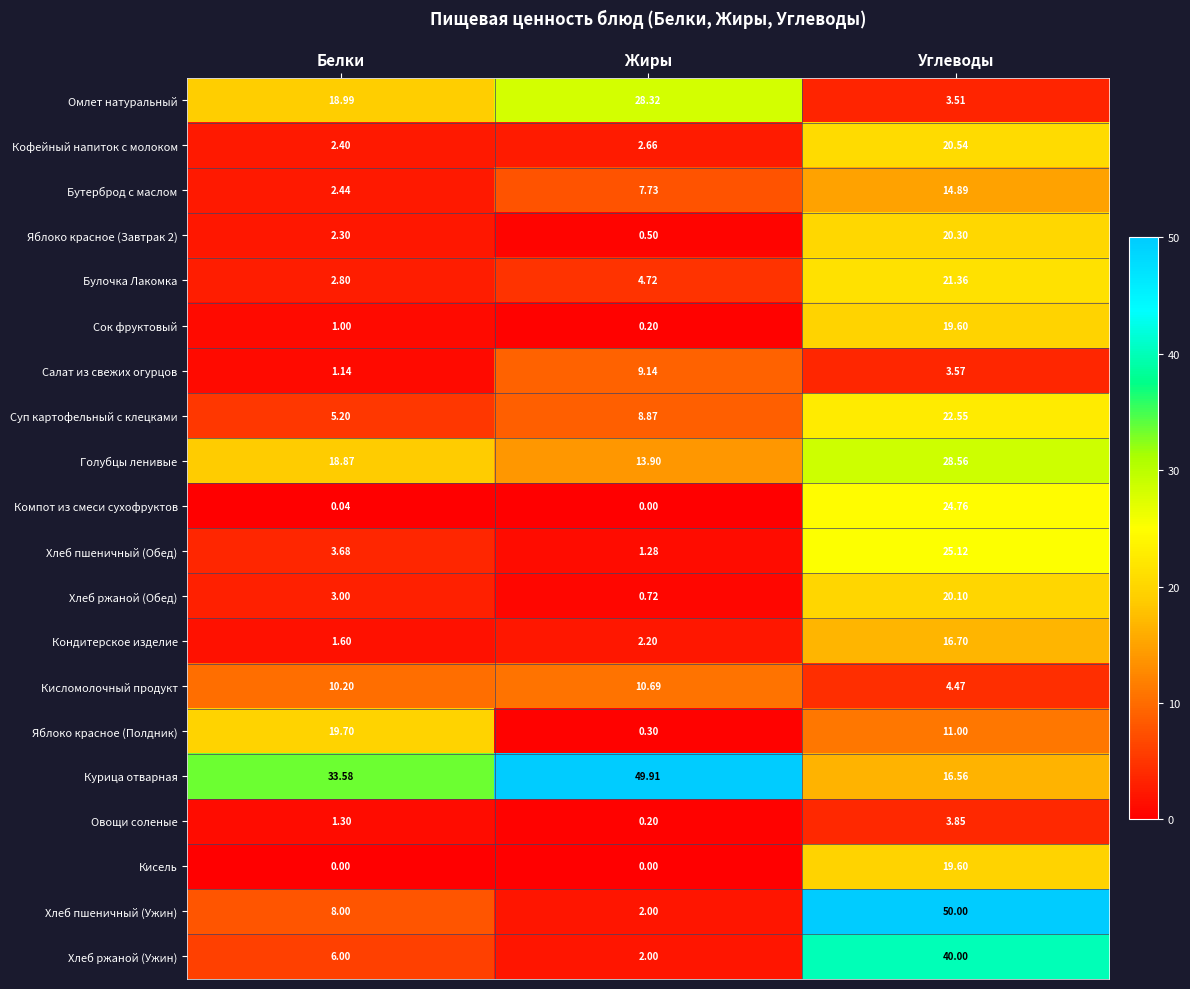

Count the number of categories in the chart.

3